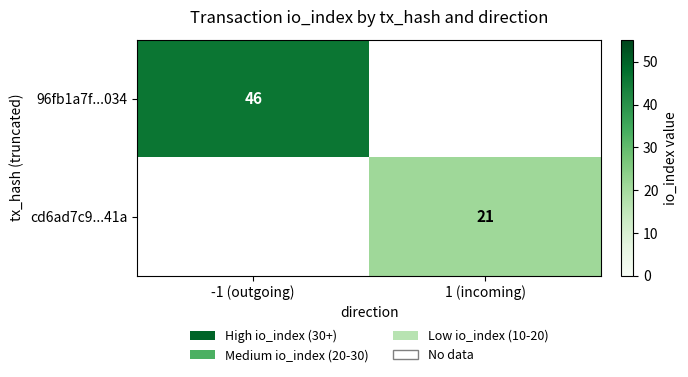

The cd6ad7c9...41a series shows 36 at 1 (incoming). True or false?

False